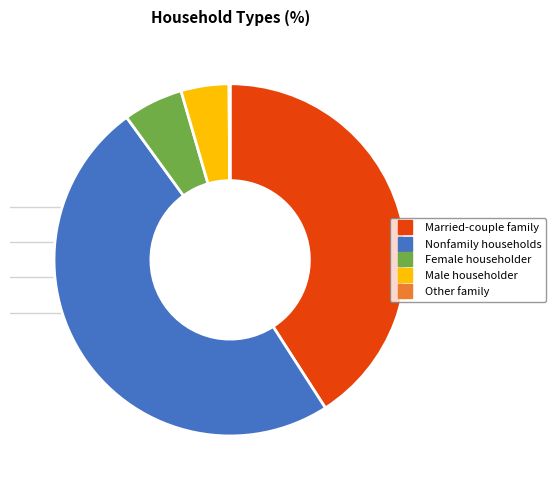

Is the sum of Nonfamily households and Male householder greater than half?

Yes